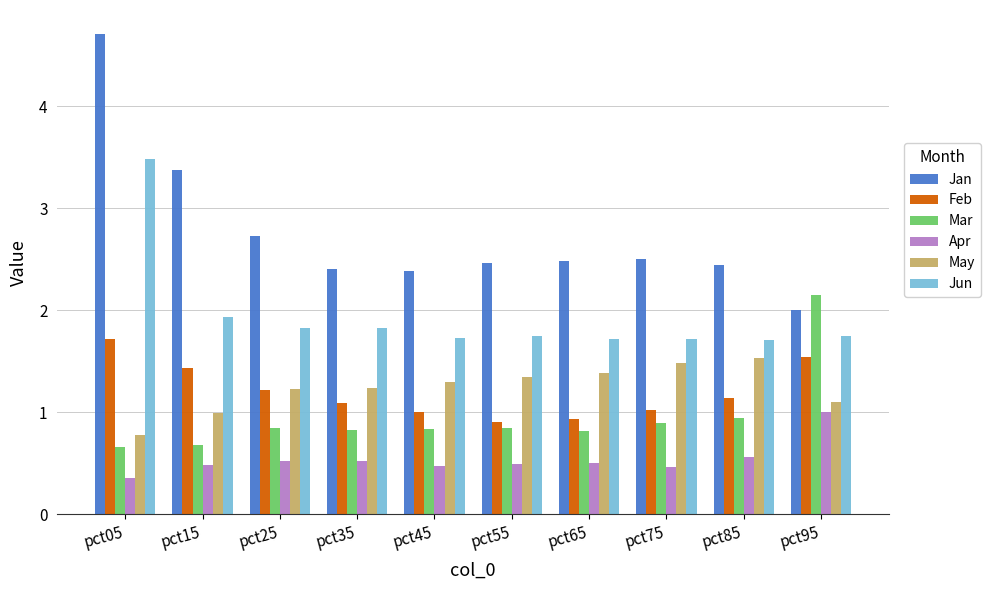

Reading left to right, transcribe all the data shown in this chart.

Jan: 4.7	3.4	2.7	2.4	2.4	2.5	2.5	2.5	2.4	2.0
Feb: 1.7	1.4	1.2	1.1	1.0	0.9	0.9	1.0	1.1	1.5
Mar: 0.7	0.7	0.8	0.8	0.8	0.8	0.8	0.9	0.9	2.1
Apr: 0.4	0.5	0.5	0.5	0.5	0.5	0.5	0.5	0.6	1.0
May: 0.8	1.0	1.2	1.2	1.3	1.3	1.4	1.5	1.5	1.1
Jun: 3.5	1.9	1.8	1.8	1.7	1.7	1.7	1.7	1.7	1.7